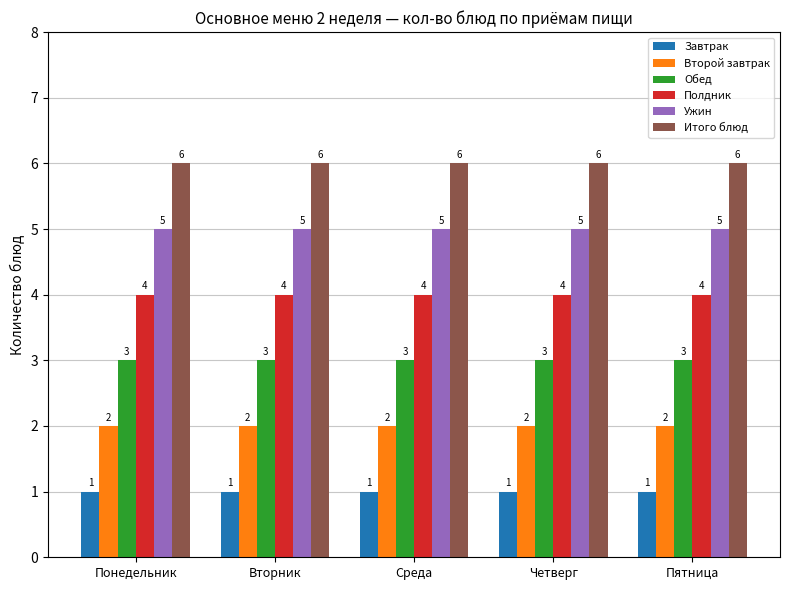

Read the Обед value at Четверг.

3